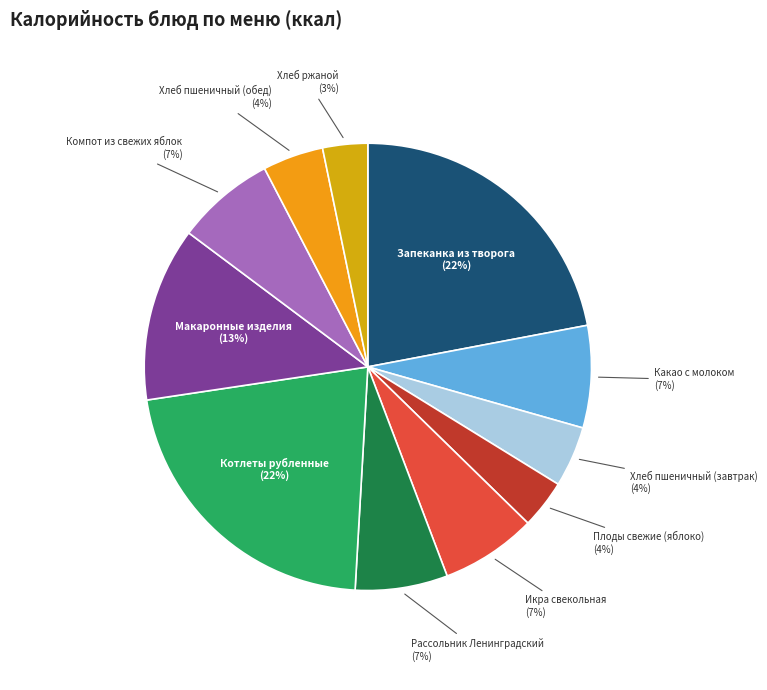

How many segments does this pie chart have?

11